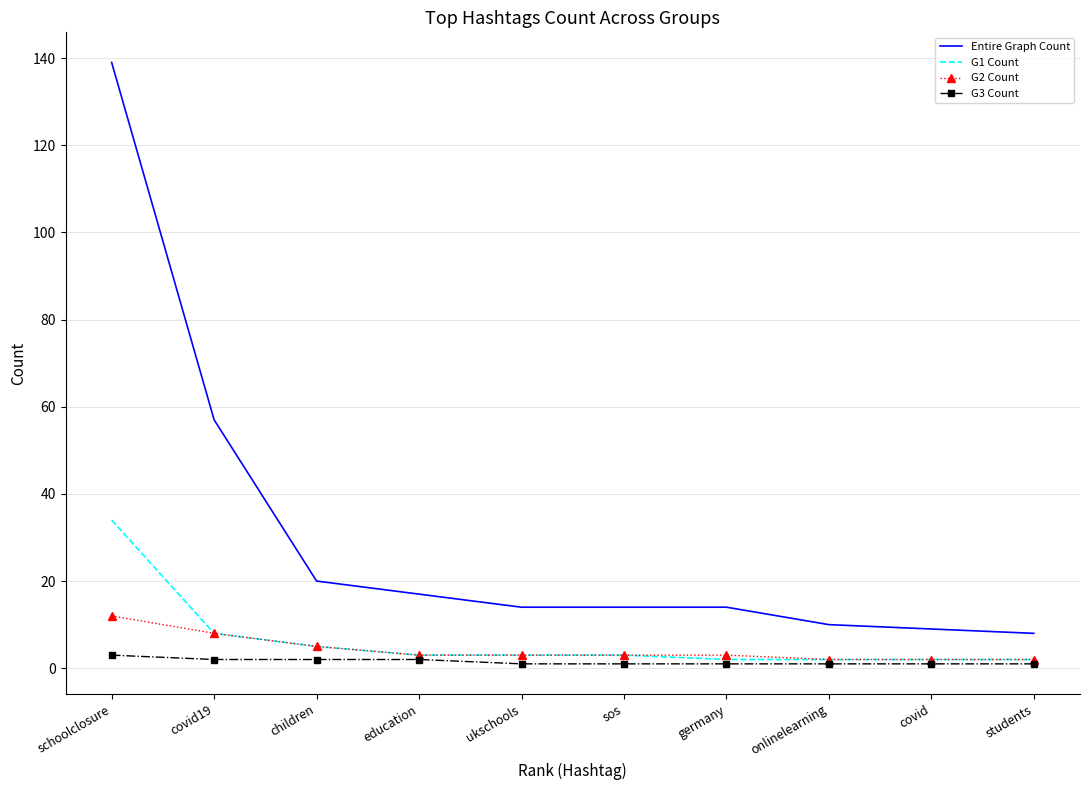

Reading left to right, transcribe all the data shown in this chart.

Entire Graph Count: 139	57	20	17	14	14	14	10	9	8
G1 Count: 34	8	5	3	3	3	2	2	2	2
G2 Count: 12	8	5	3	3	3	3	2	2	2
G3 Count: 3	2	2	2	1	1	1	1	1	1